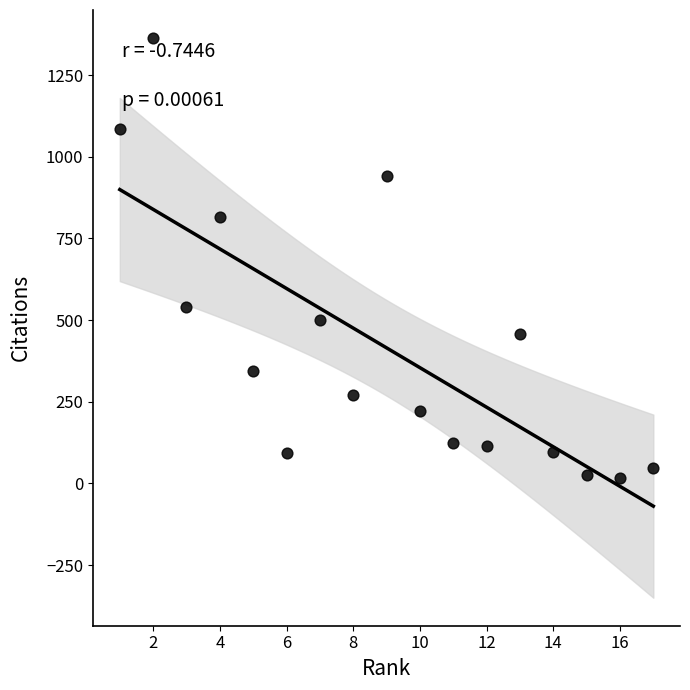

What is the range of X values (max minus min)?

16